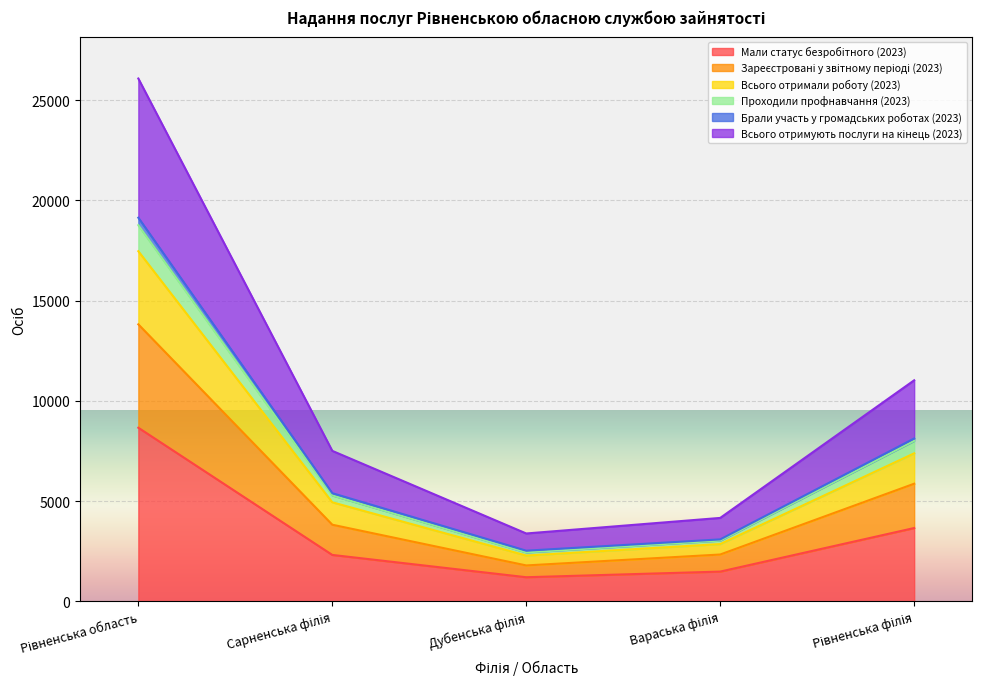

True or false: Проходили профнавчання (2023) and Всього отримують послуги на кінець (2023) cross at least once.

False